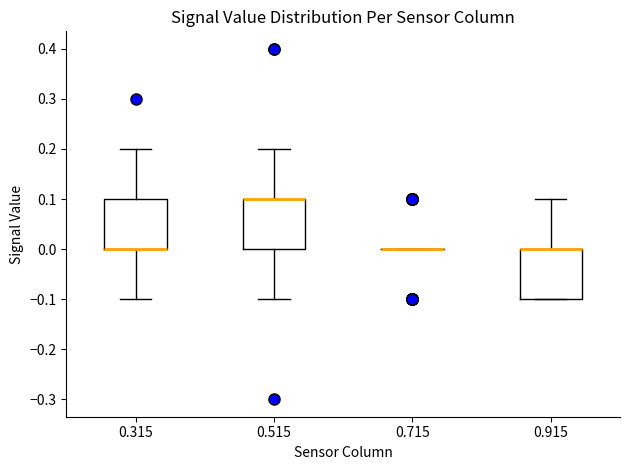

Reading left to right, read every box against the y-axis: the position of its median line, the range the box covers, and the ends of its whiskers. The values are not printed on the chart, so give them approximately, as read against the axis.

0.315: median 0.0 (drawn on the box's lower edge), box 0.0 to 0.1, whiskers -0.1 to 0.2
0.515: median 0.1 (drawn on the box's upper edge), box 0.0 to 0.1, whiskers -0.1 to 0.2
0.715: box collapsed to a line at 0.0, whiskers 0.0 to 0.0
0.915: median 0.0 (drawn on the box's upper edge), box -0.1 to 0.0, whiskers -0.1 to 0.1